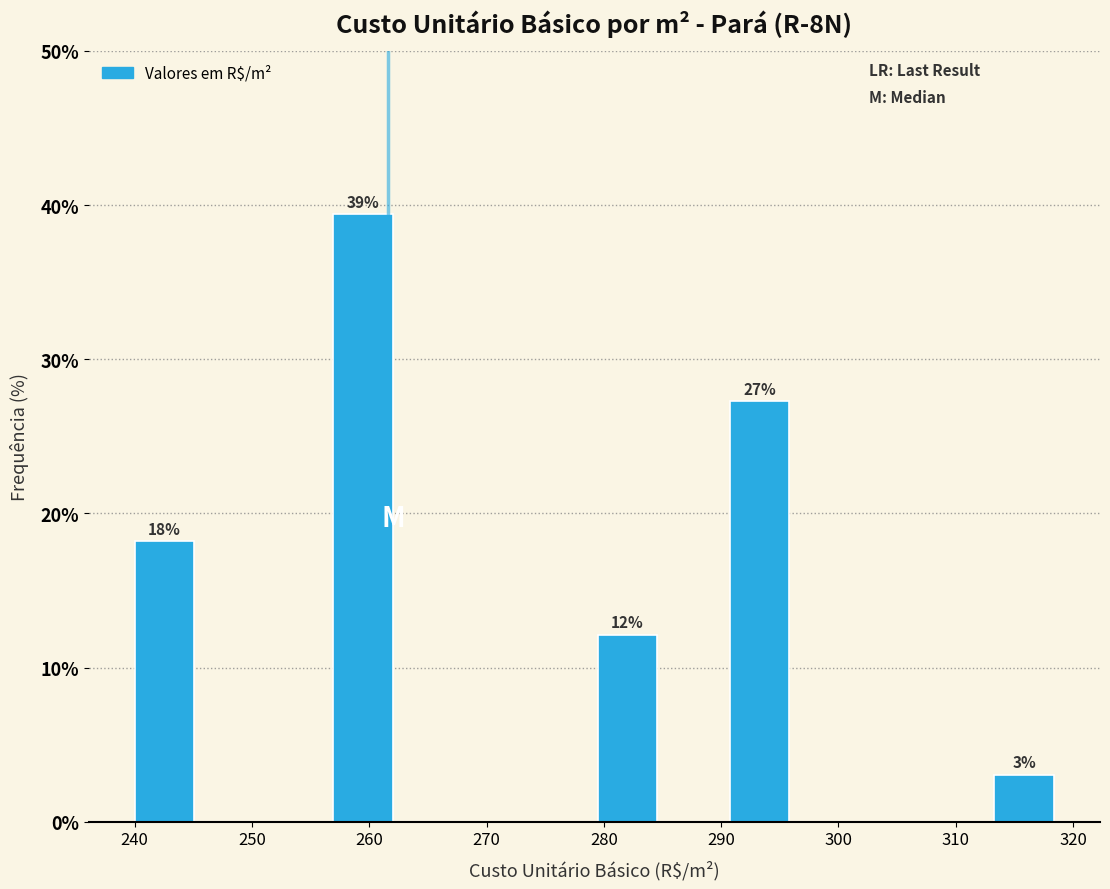

Over which range of the x-axis is the bar tallest?

257 to 262